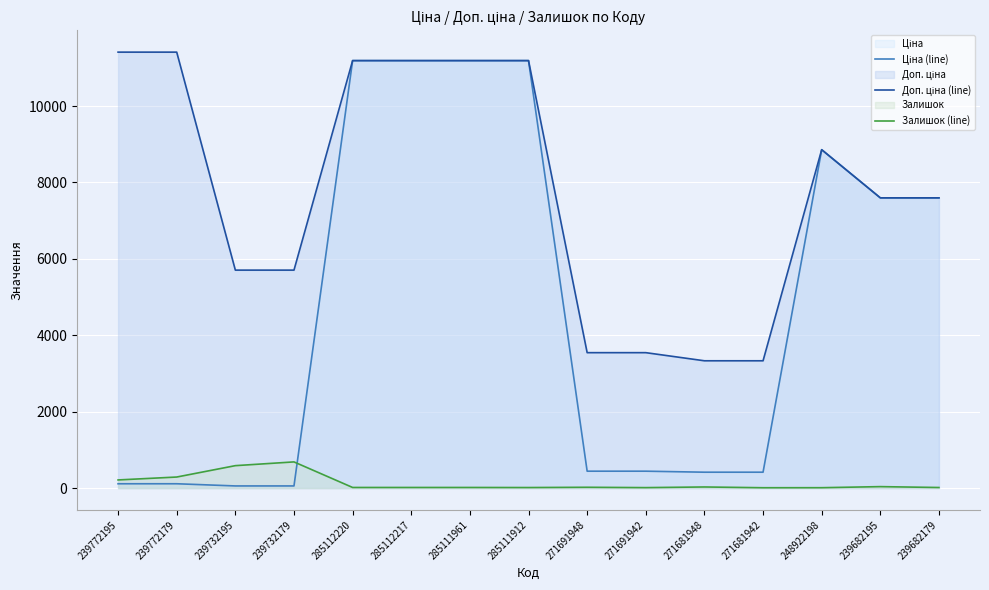

Rank the series by their average value, from highest to lowest.

Доп. ціна (line), Ціна (line), Залишок (line)